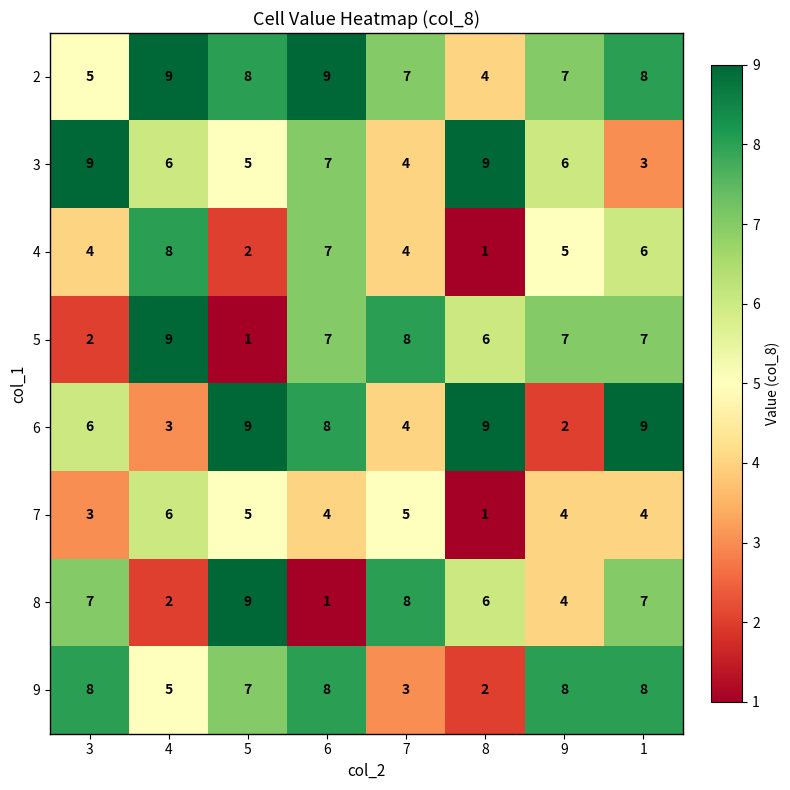

The value of 3 at 8 is 4. True or false?

False